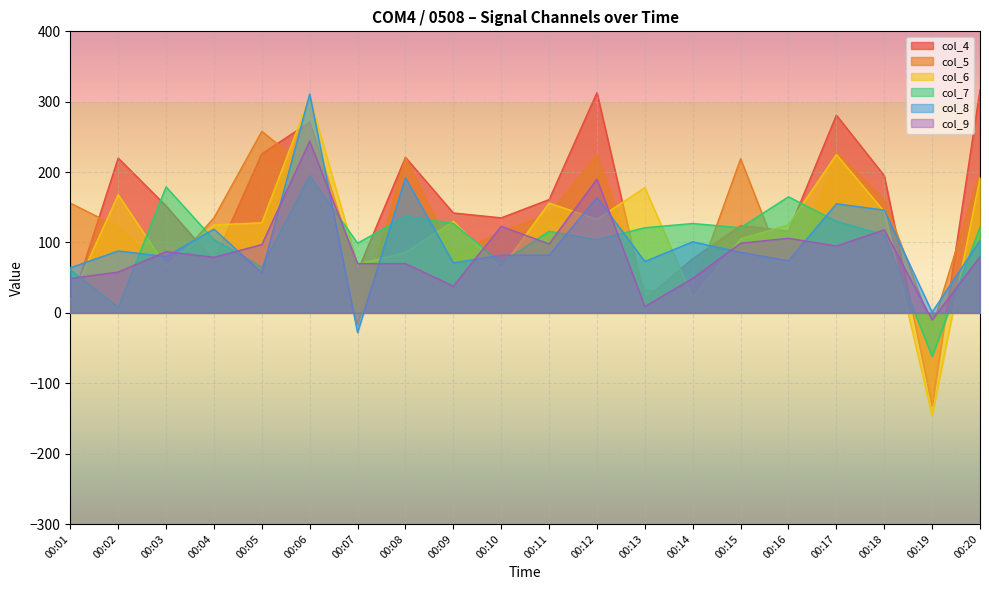

At which category does col_9 reach its first local valley?

00:04